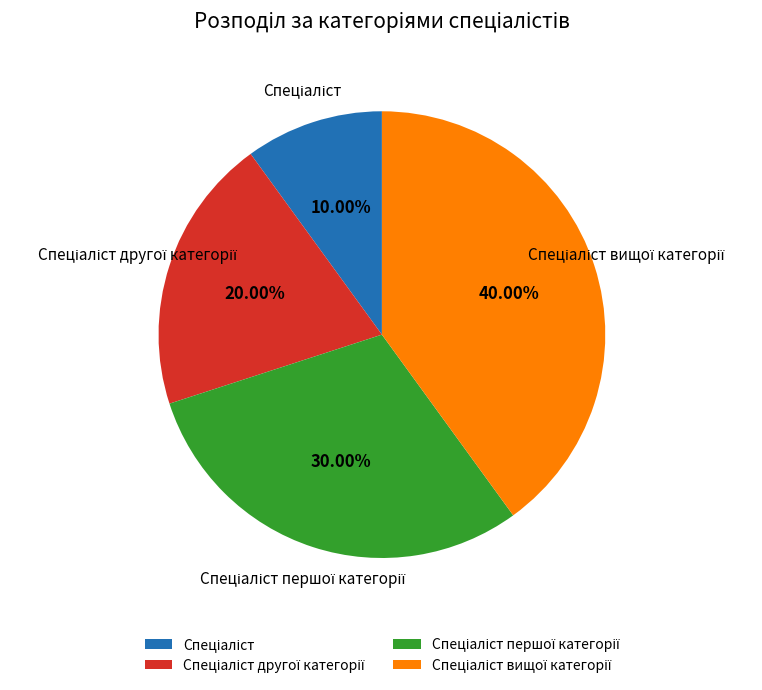

How many slices are in this pie chart?

4